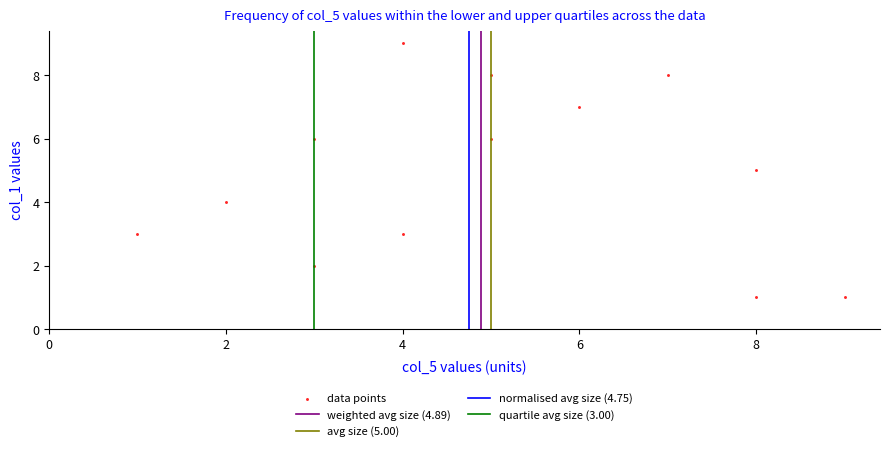

List the coordinates of all points as (X, Y) pairs, reading left to right.

(1, 3)  (2, 4)  (3, 6)  (3, 2)  (4, 3)  (4, 9)  (5, 8)  (5, 6)  (6, 7)  (7, 8)  (8, 1)  (8, 5)  (9, 1)